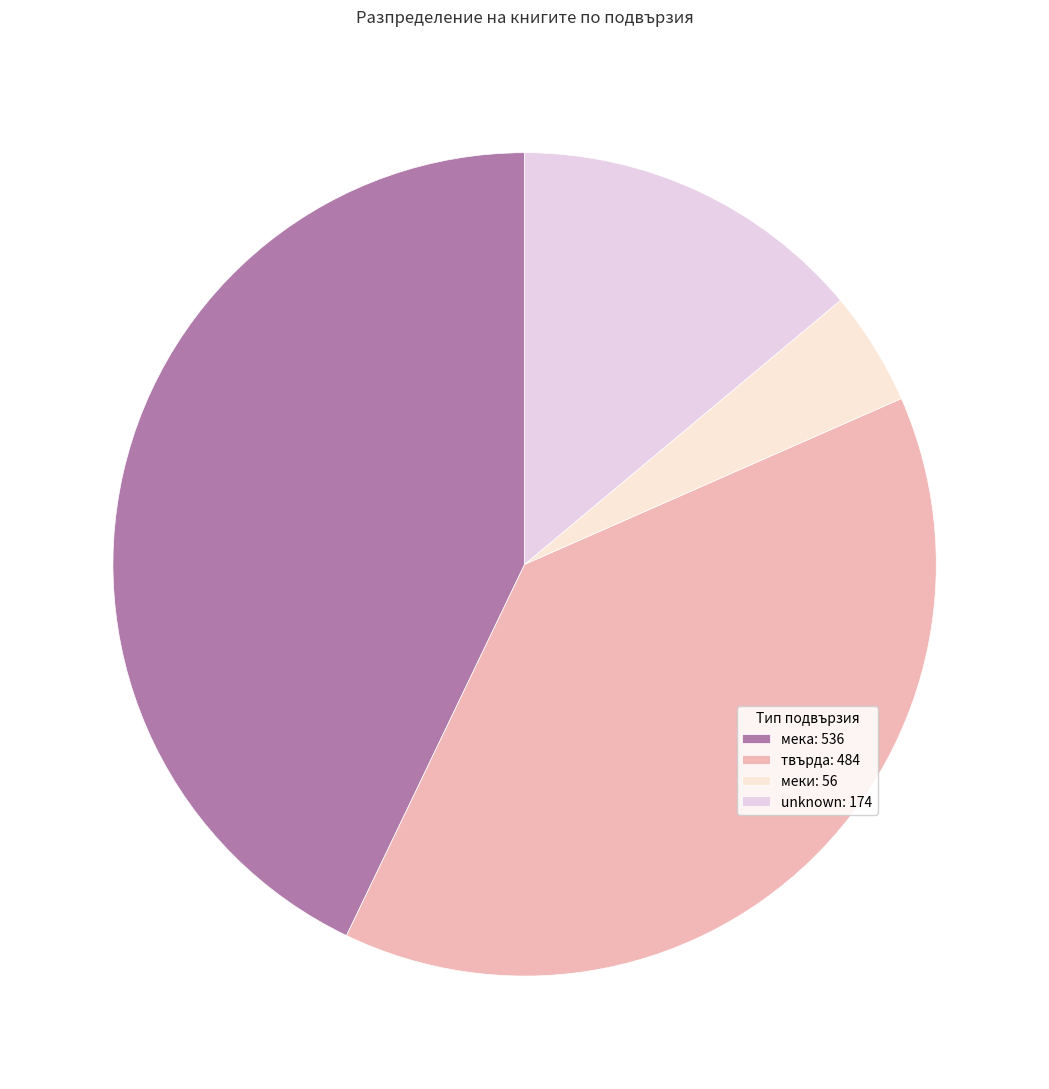

Count the number of slices in the pie.

4